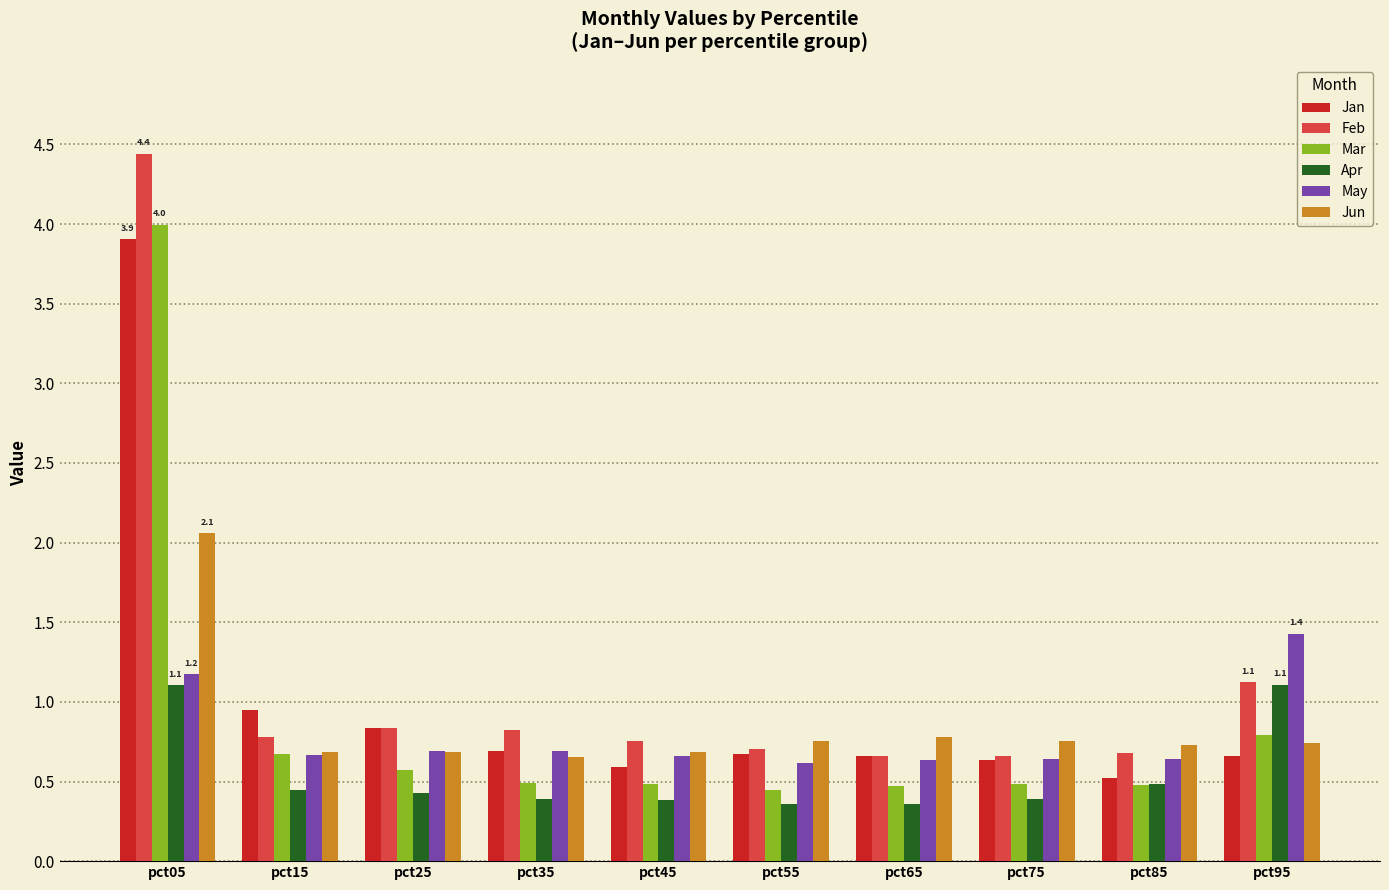

How many data points does each series have?

10